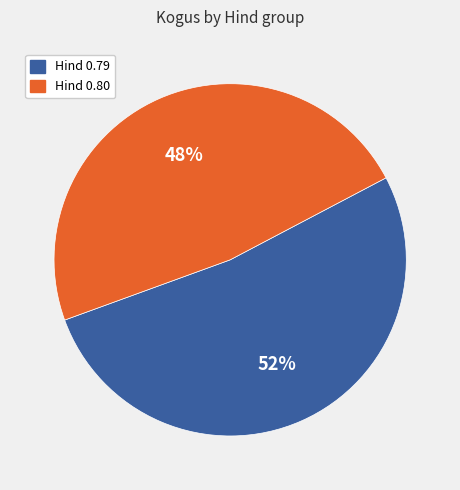

Rank the categories by value from highest to lowest.

Hind 0.79, Hind 0.80